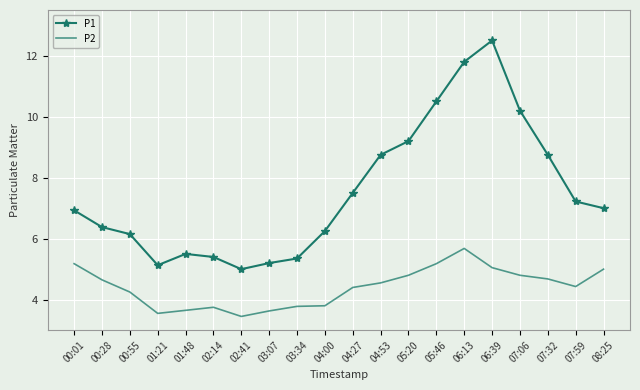

In P2, how many points are lower than both neighbors (excluding endpoints)?

3